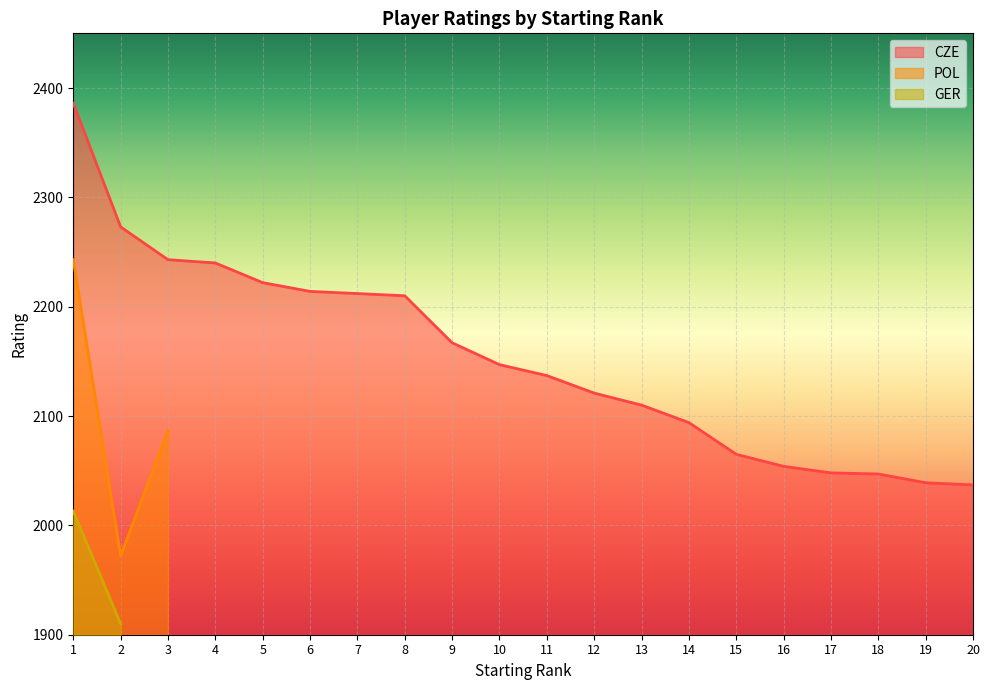

True or false: CZE and POL cross at least once.

False